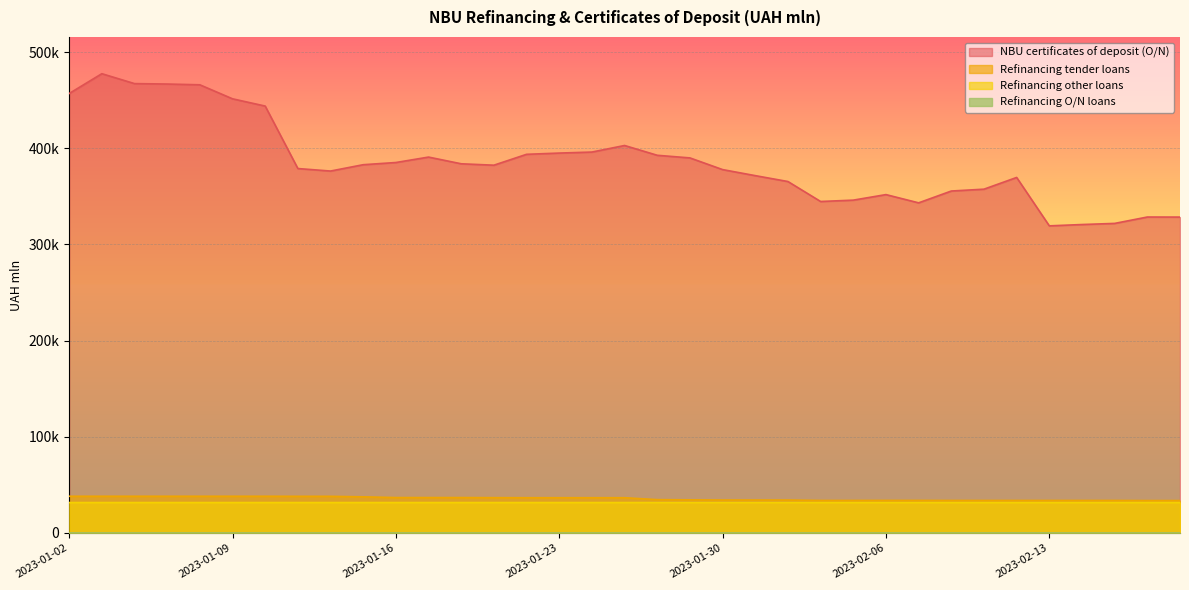

True or false: Refinancing other loans and Refinancing O/N loans cross at least once.

False